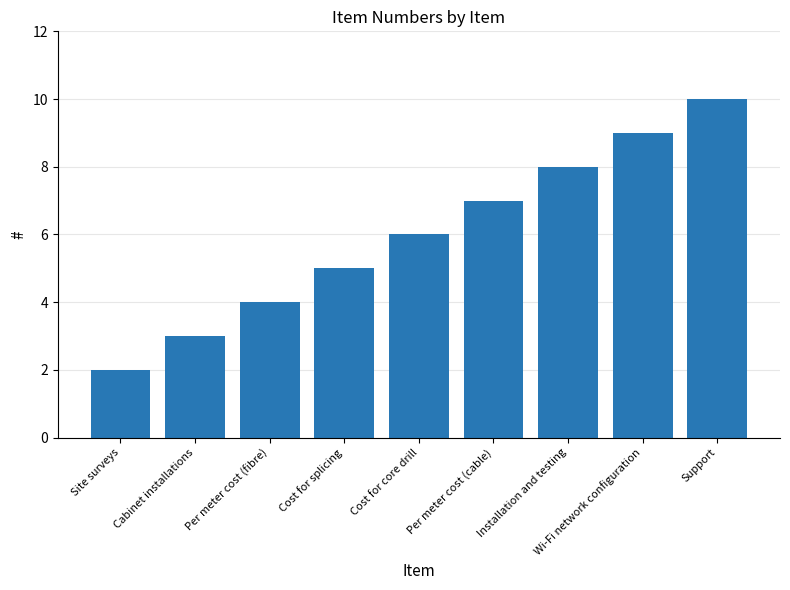

How many values are between 4 and 8?

5